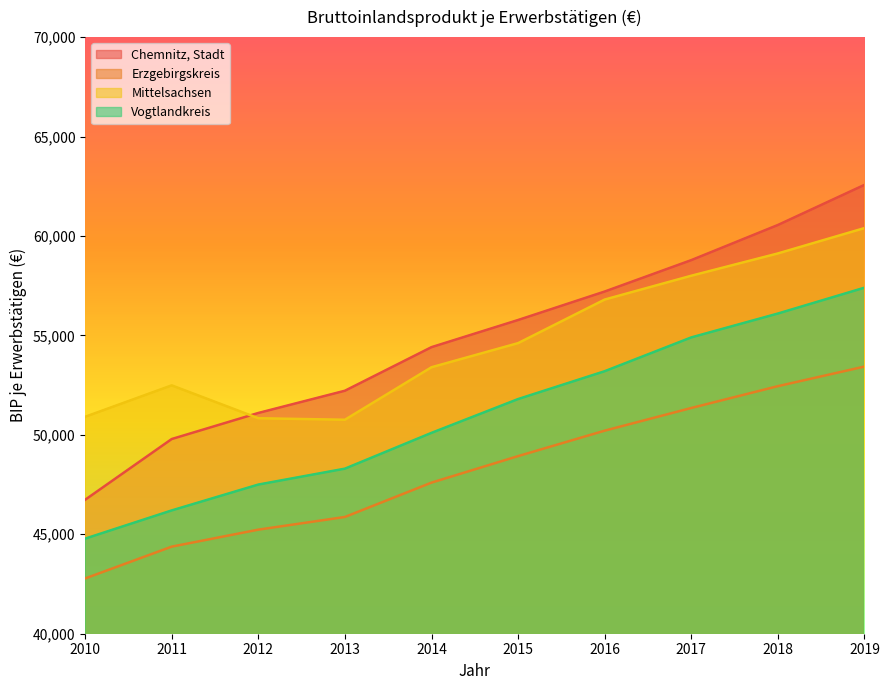

Which label corresponds to the largest value in the chart?

2019